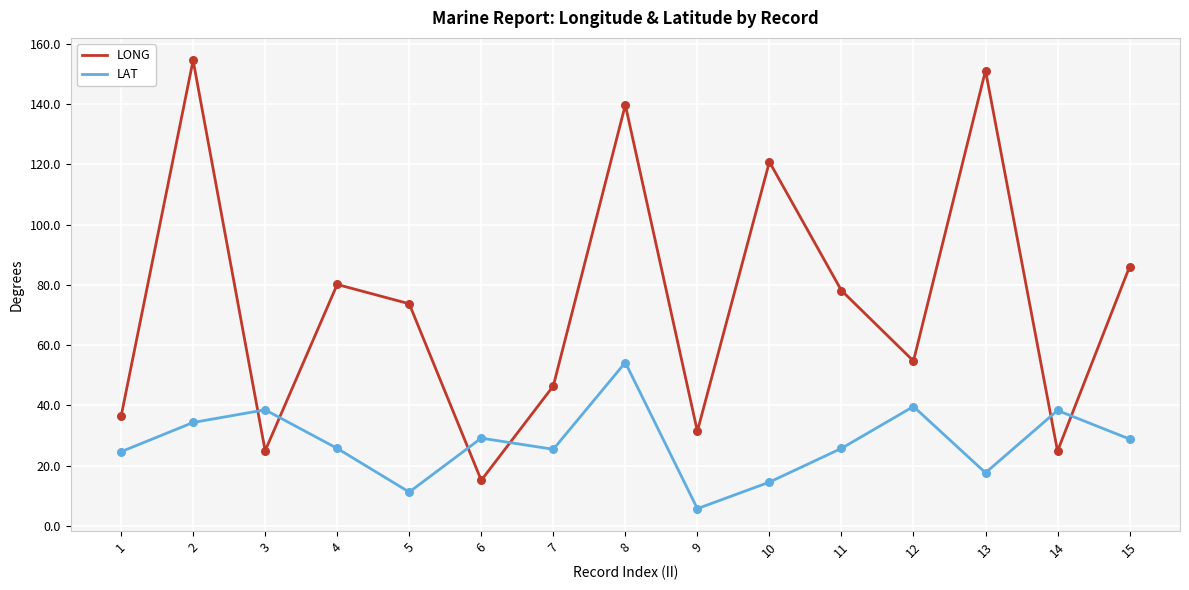

What are all the series names shown in the legend?

LONG, LAT